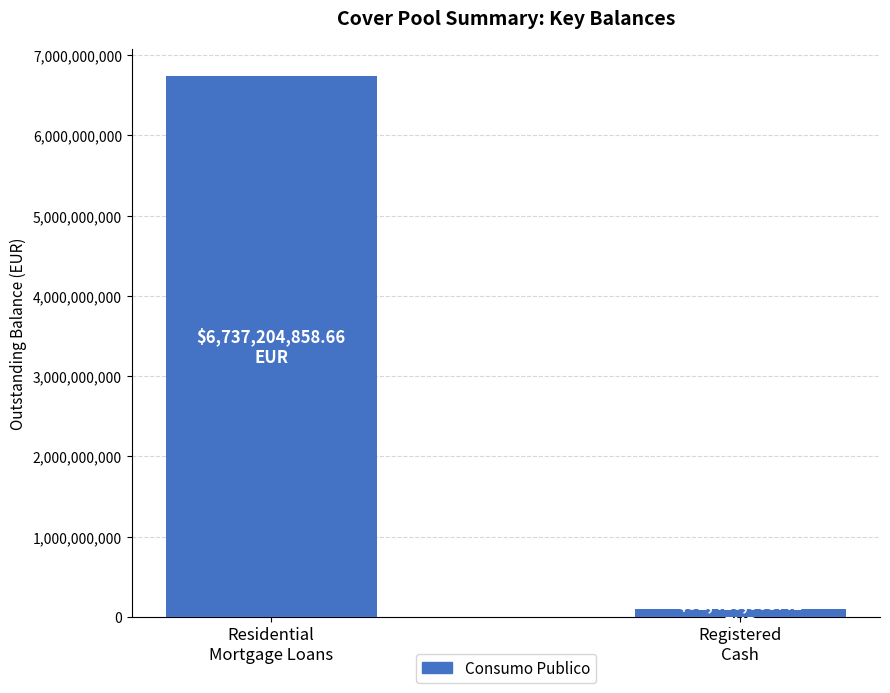

At which category does the chart reach its minimum across all series?

Registered
Cash